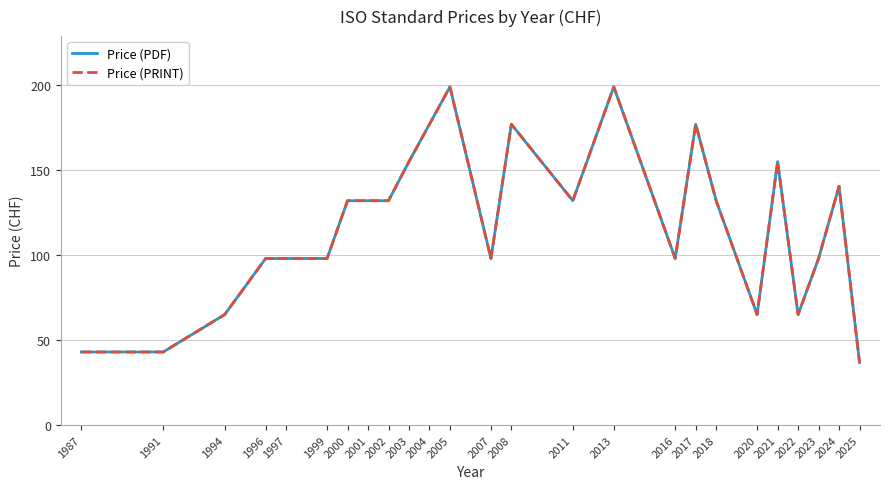

What is the difference between the Price (PRINT) values at 2017 and 1994?

112.0